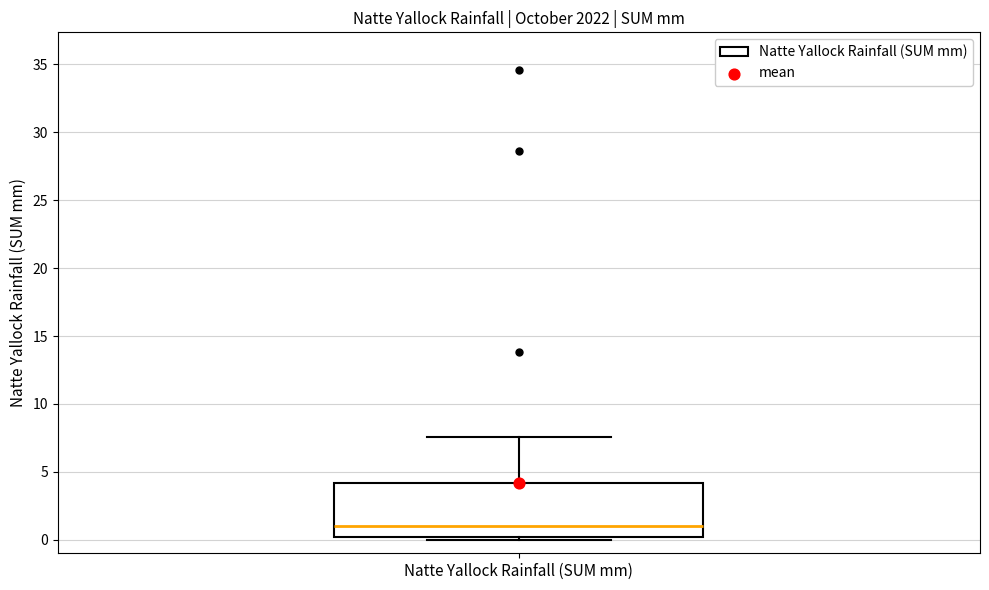

Read this box plot against the y-axis: the position of the median line, the range covered by the box, and the ends of both whiskers. The values are not printed on the chart, so give them approximately, as read against the axis.

median 1.0, box 0.0 to 4.0, whiskers 0.0 (just below the box's lower edge) to 7.5